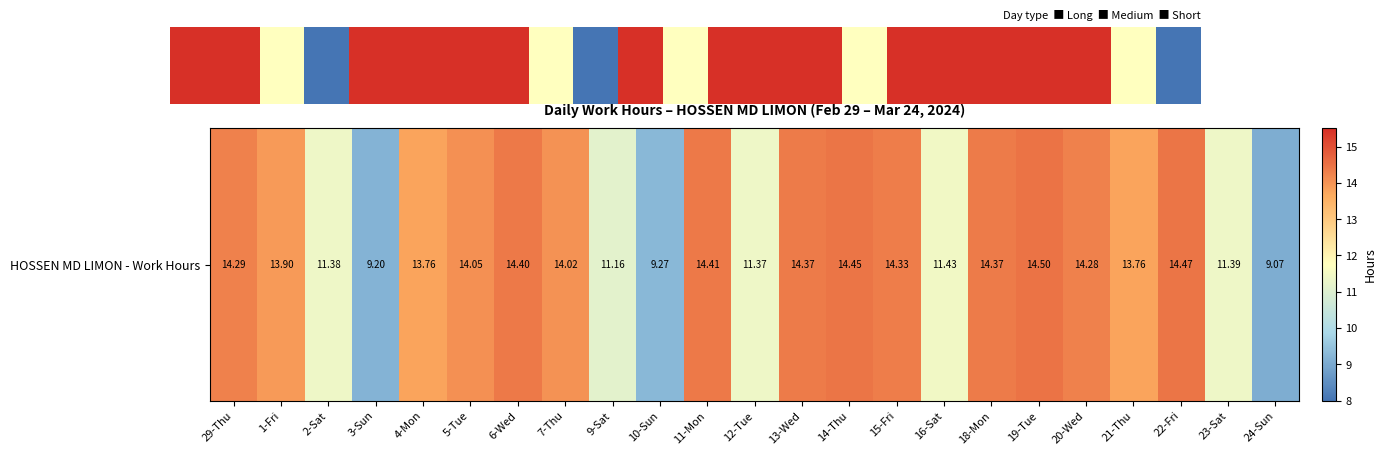

What is the sum of the values at 5-Tue and 12-Tue?

25.4